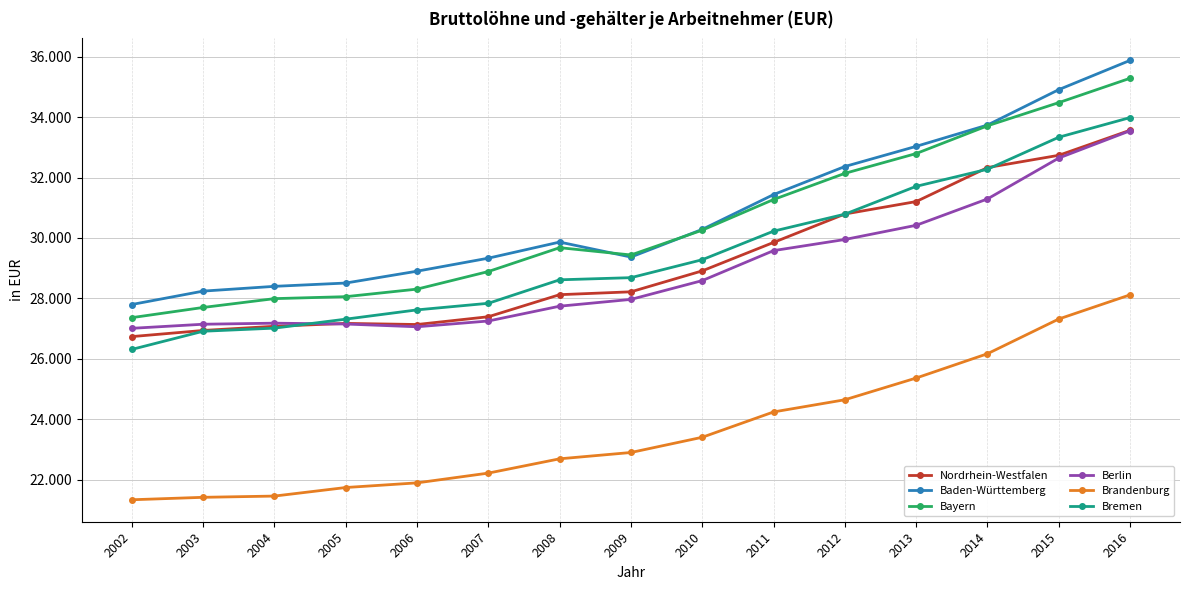

The value of Brandenburg at 2008 is 22692. True or false?

True